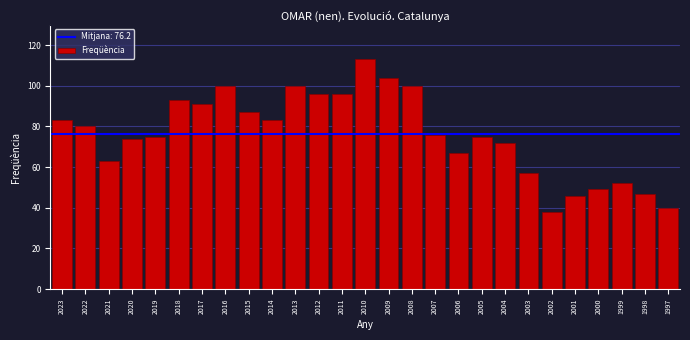

Reading right to left, what are all the values shown in this chart?

1997=40	1998=47	1999=52	2000=49	2001=46	2002=38	2003=57	2004=72	2005=75	2006=67	2007=76	2008=100	2009=104	2010=113	2011=96	2012=96	2013=100	2014=83	2015=87	2016=100	2017=91	2018=93	2019=75	2020=74	2021=63	2022=80	2023=83